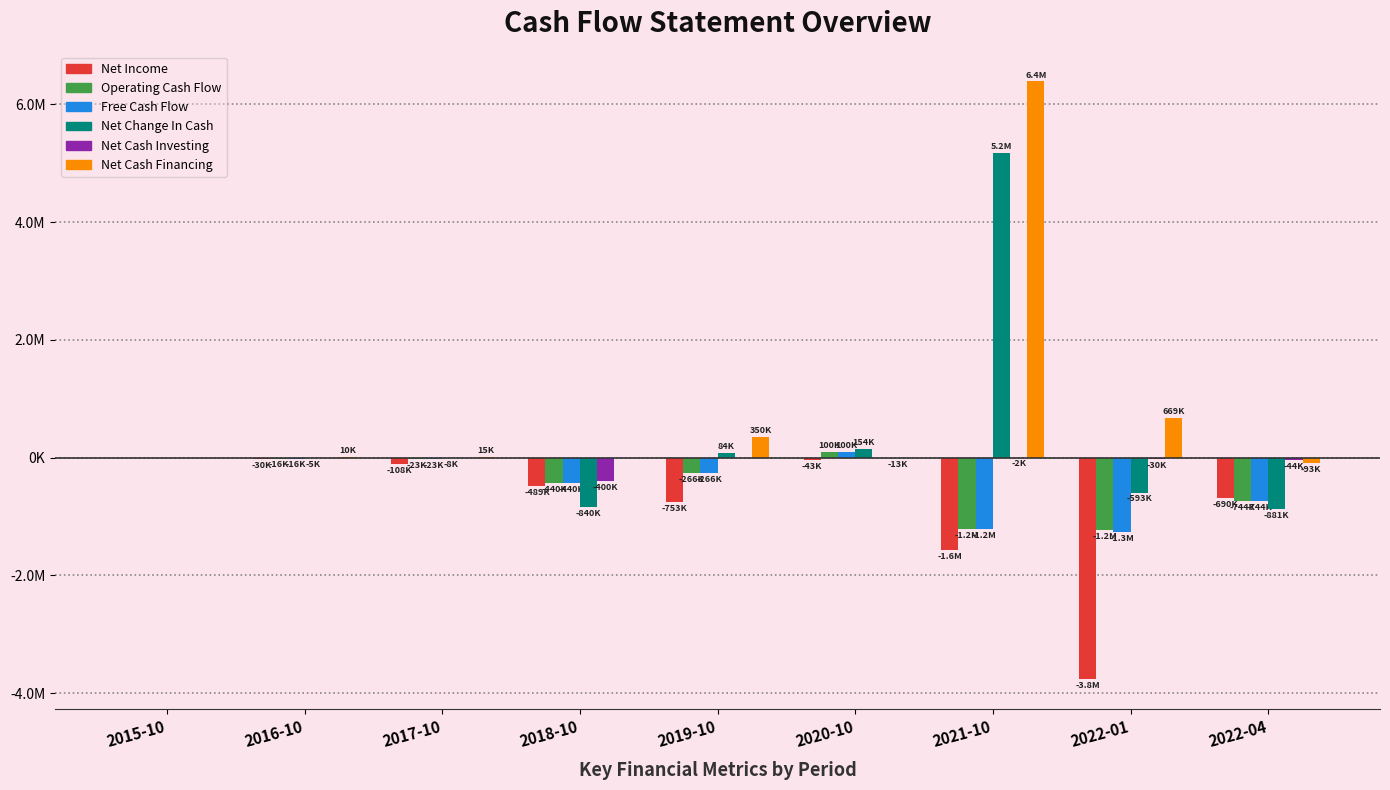

What are all the series names shown in the legend?

Net Income, Operating Cash Flow, Free Cash Flow, Net Change In Cash, Net Cash Investing, Net Cash Financing